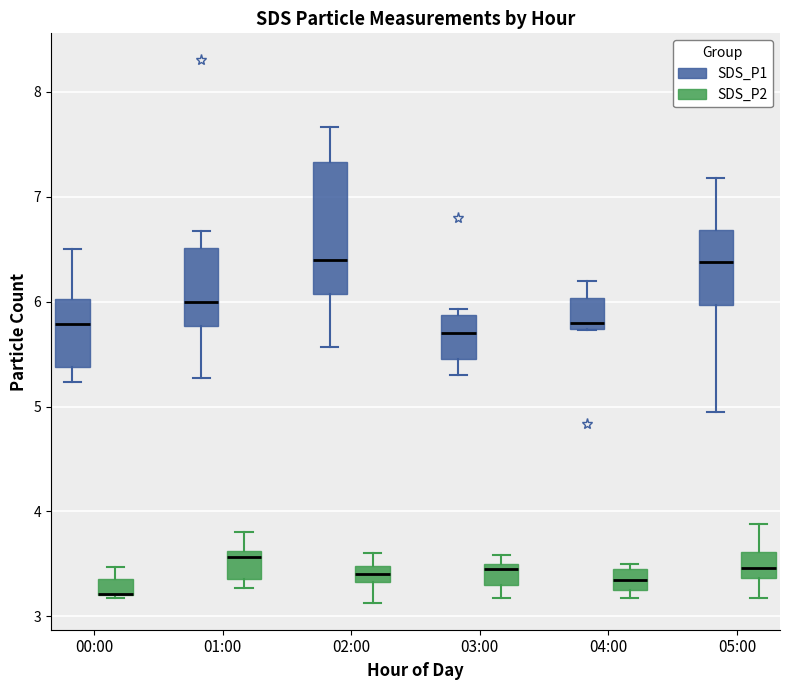

Which box is the tallest, from its lower edge to its upper edge?

02:00 (SDS_P1)